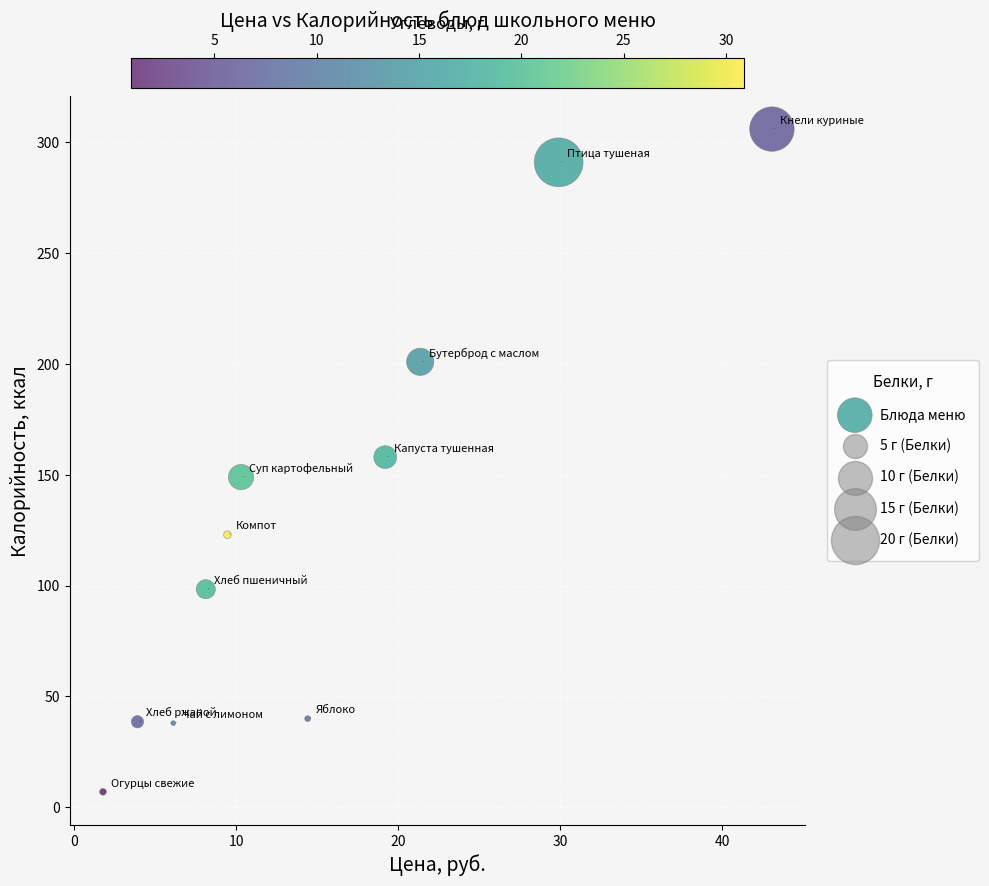

What is the average X value?

15.2